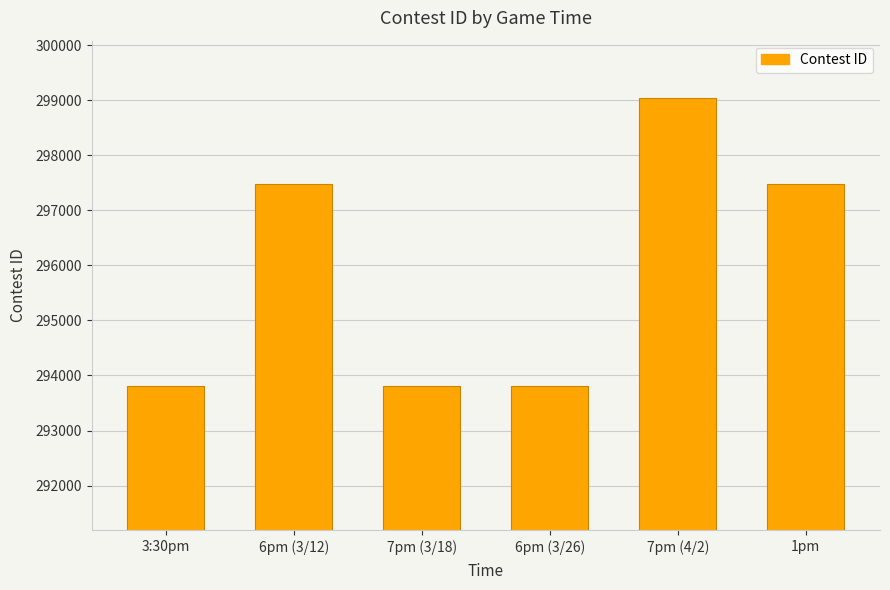

What is the smallest value displayed?

293805